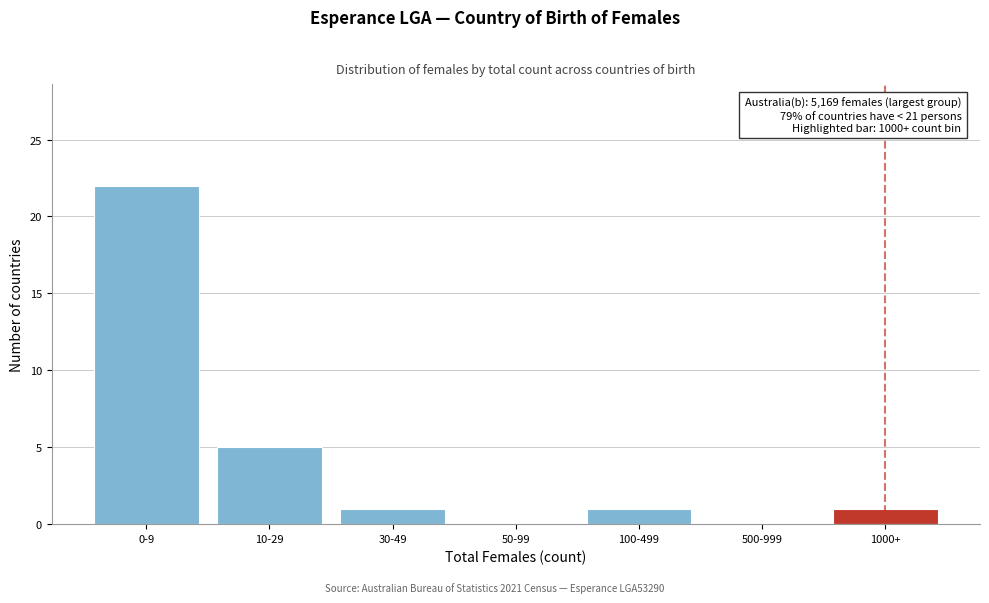

Reading left to right, extract all data points from this chart.

0-9=22	10-29=5	30-49=1	50-99=0	100-499=1	500-999=0	1000+=1